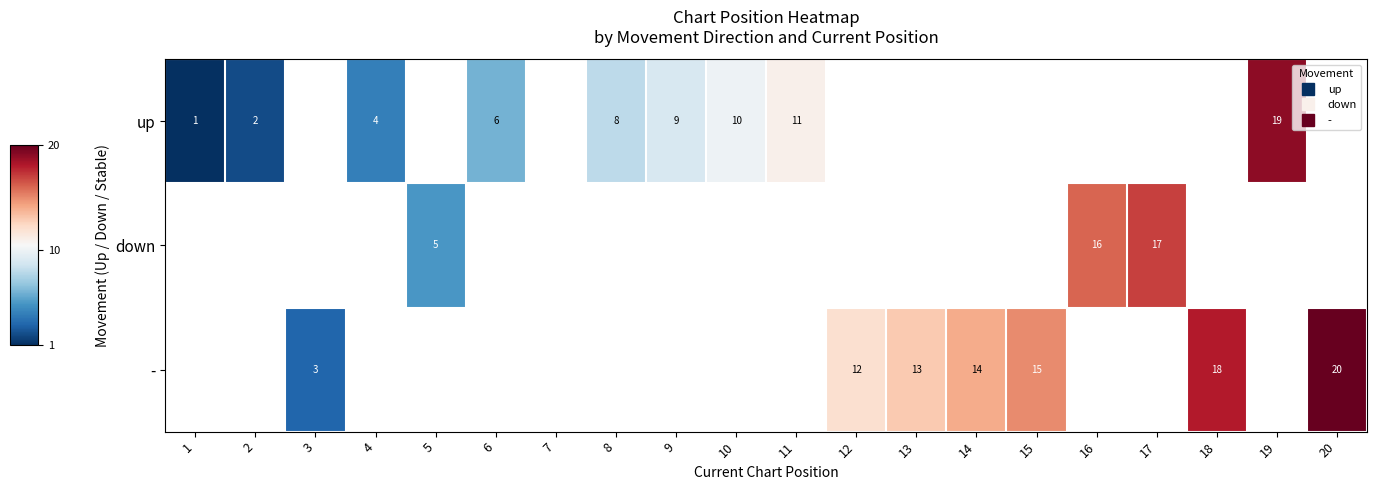

Which series has the largest range (max minus min)?

up